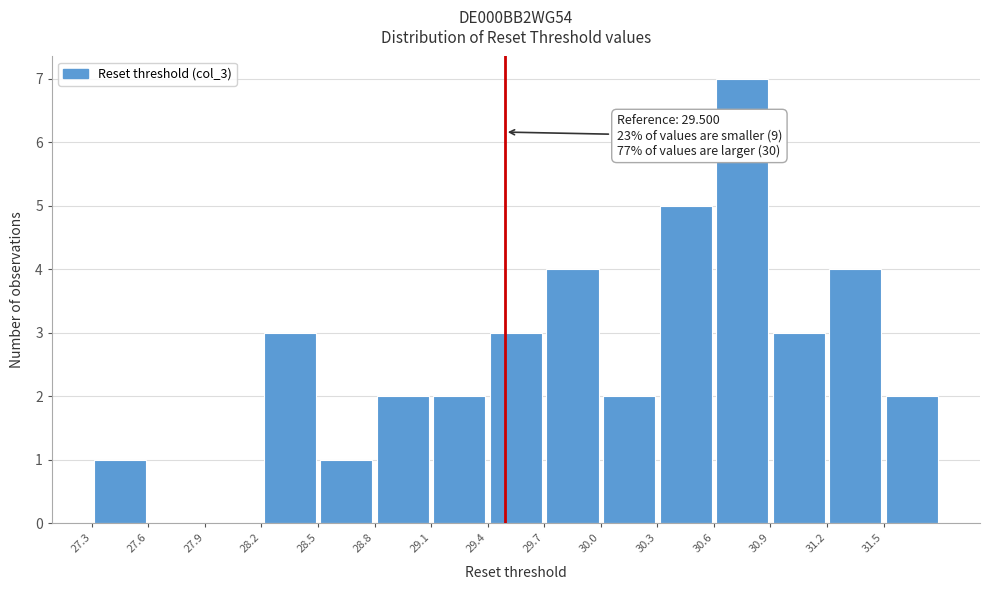

Over which range of the x-axis is the bar tallest?

30.60 to 30.95